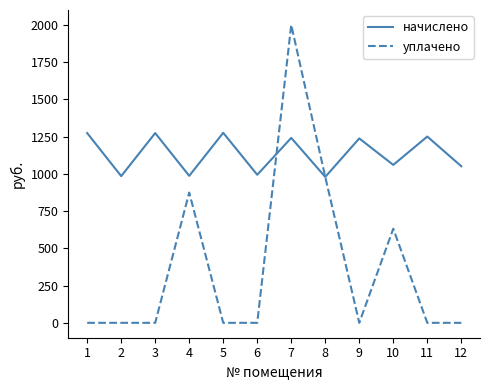

Rank the series at 12 from highest to lowest value.

начислено, уплачено